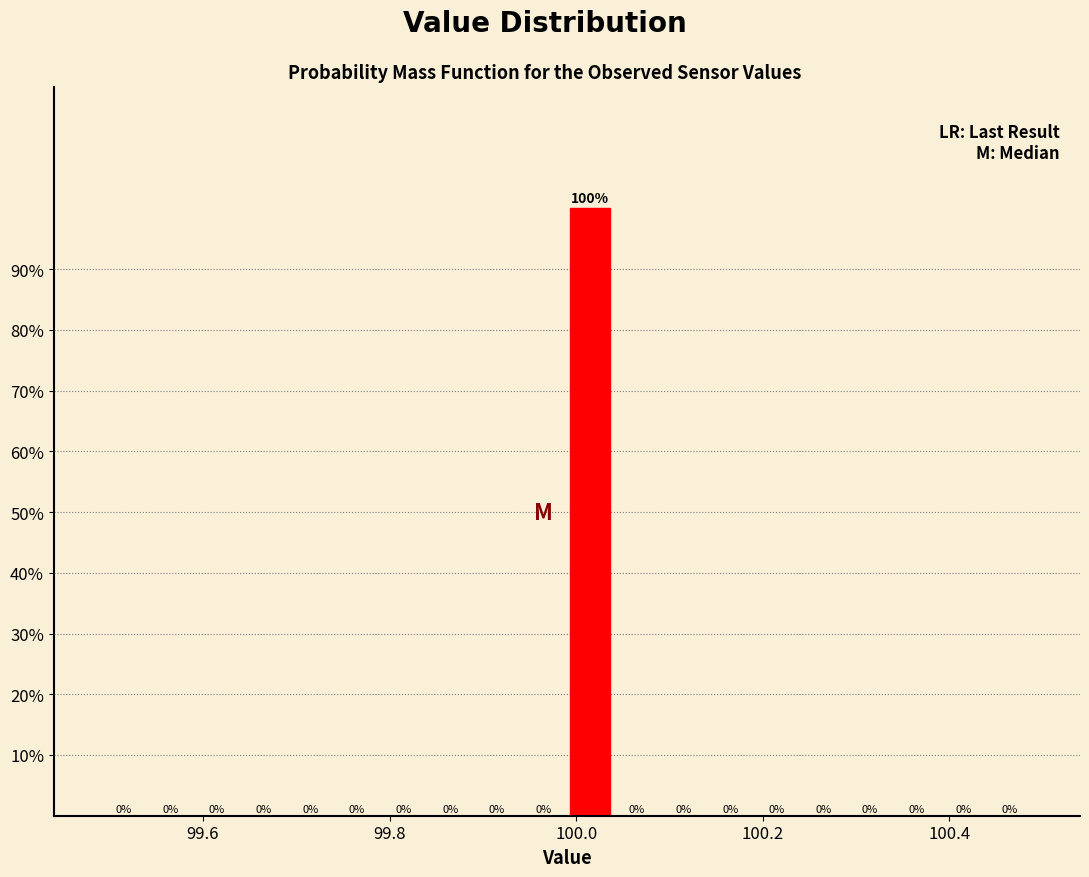

Read against the x-axis, roughly where is the centre of the tallest bar?

100.02